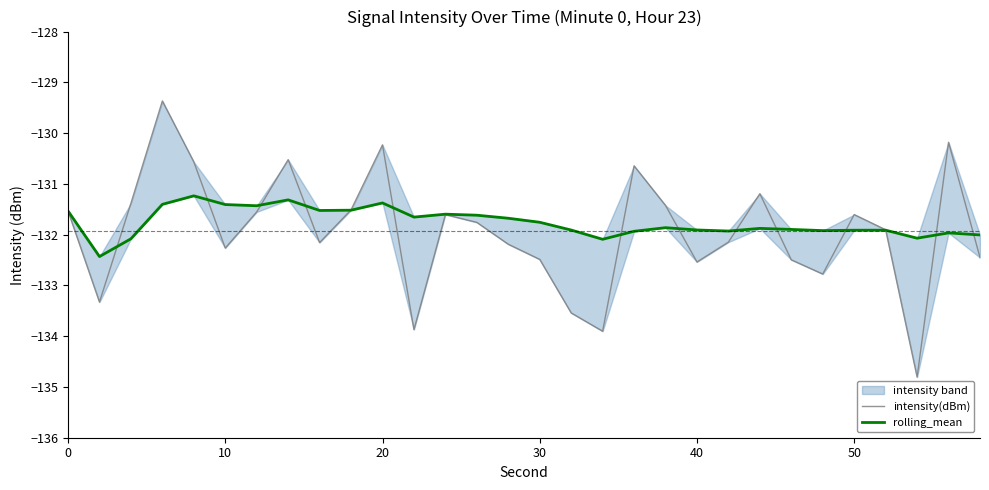

How many lines are shown in the chart?

2